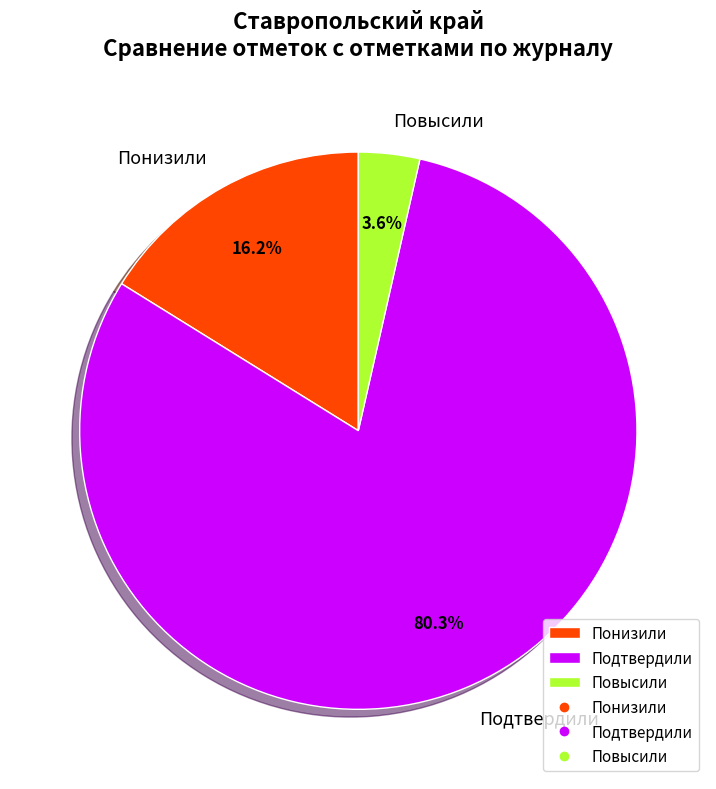

To the nearest percent, what percentage of the pie is Подтвердили?

80%